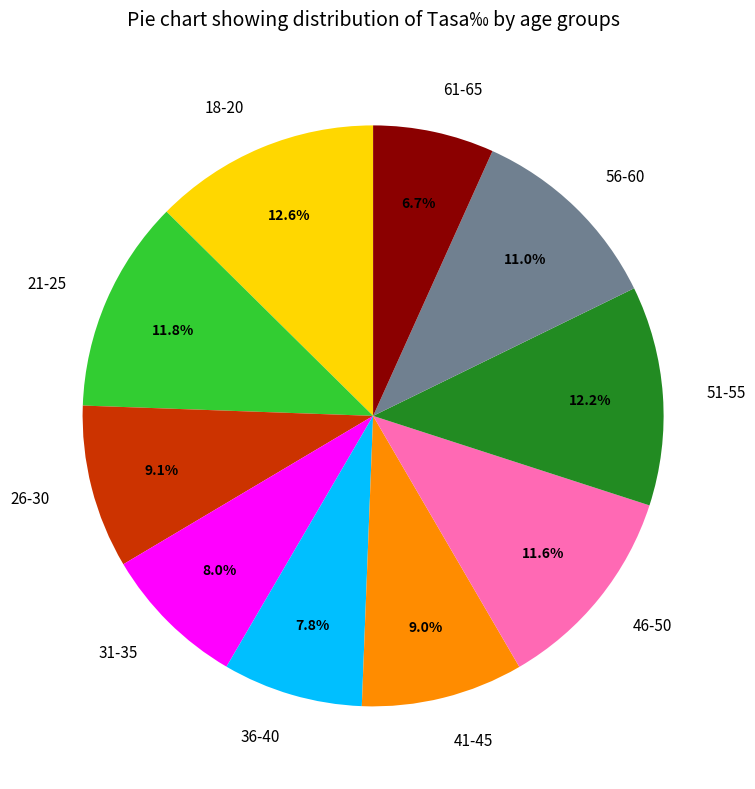

How many segments does this pie chart have?

10